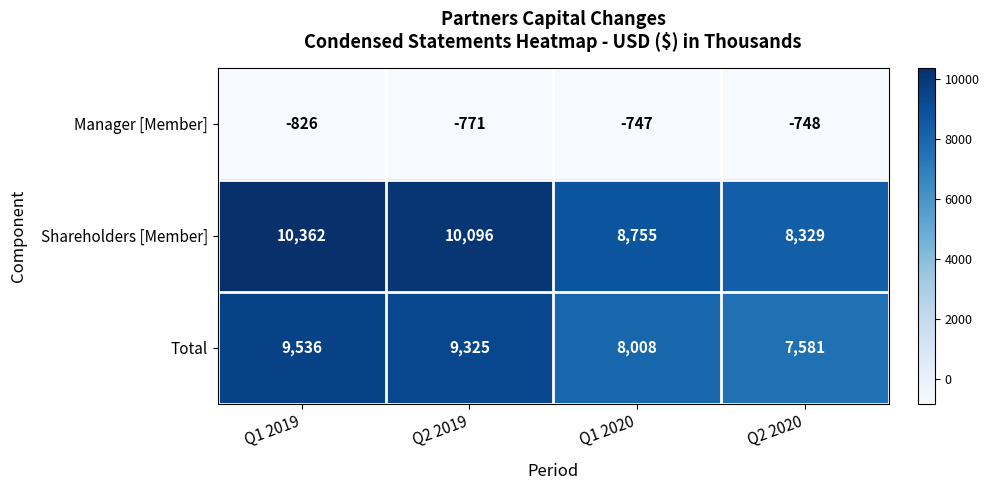

What is the average value of the Manager [Member] series?

-773